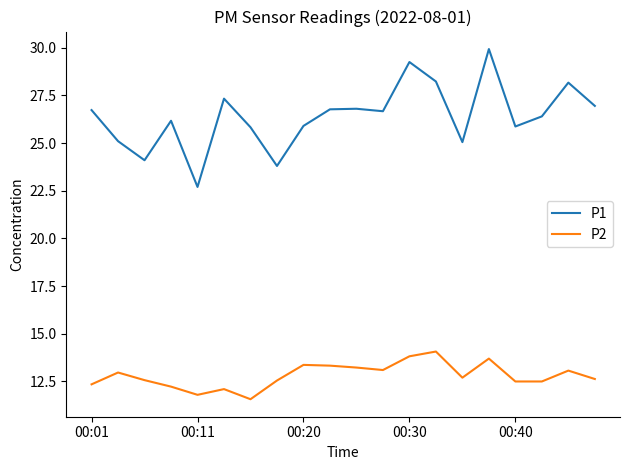

Which series has the largest range (max minus min)?

P1